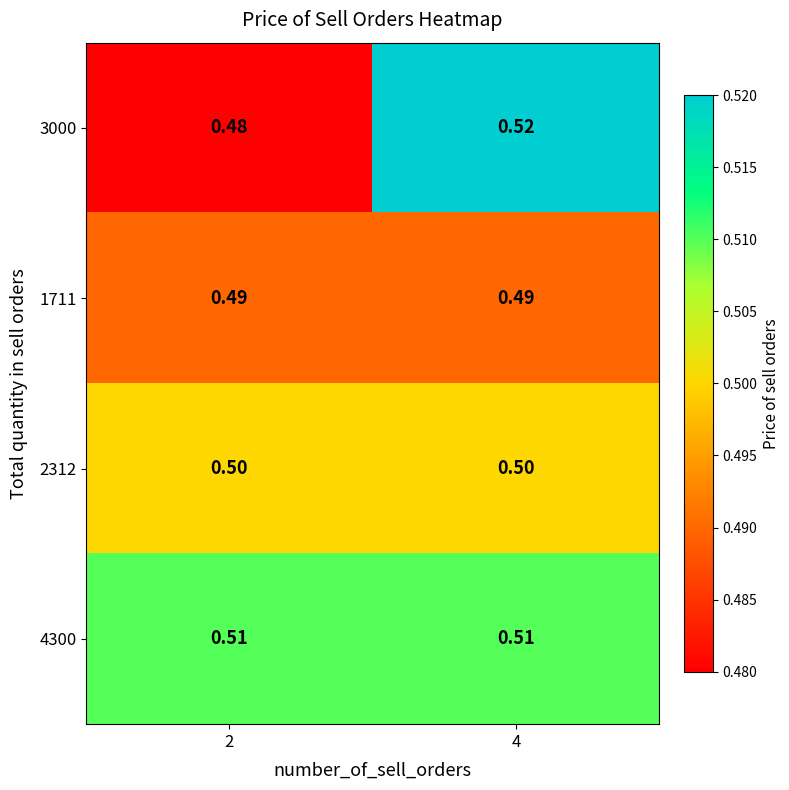

Is the value of 4300 at 4 greater than the value of 3000 at 4?

No